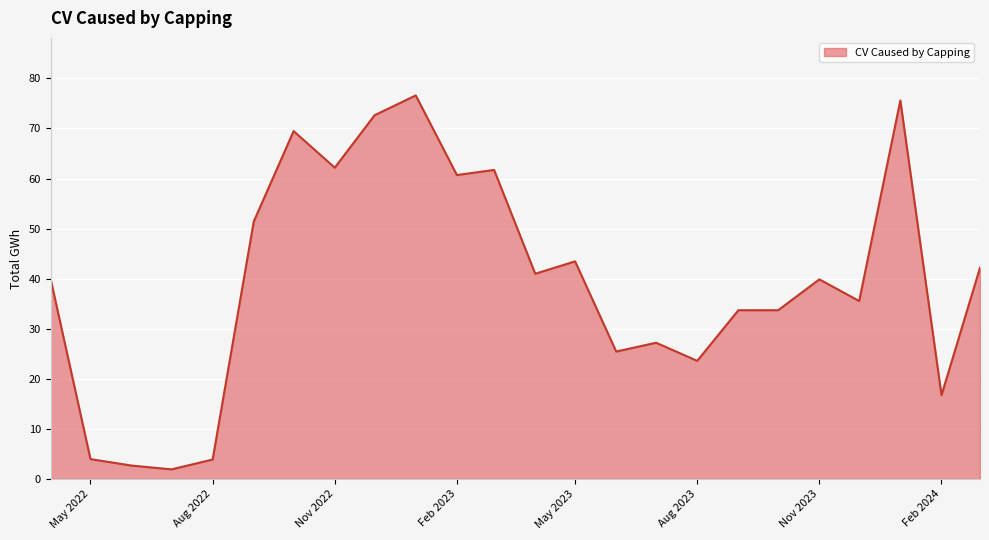

What is the difference between the maximum and minimum values?

74.7